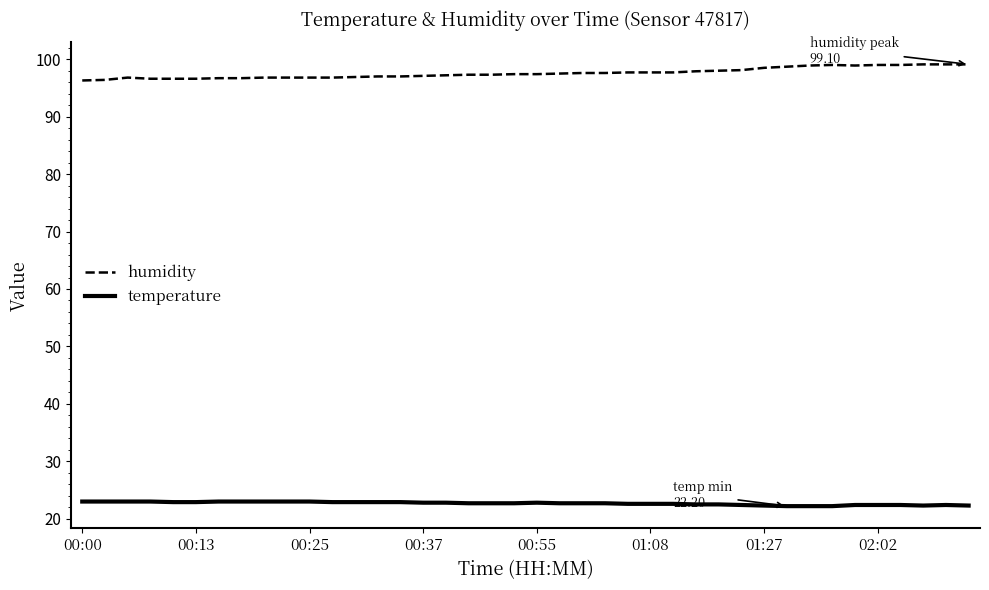

True or false: humidity and temperature intersect in this chart.

False